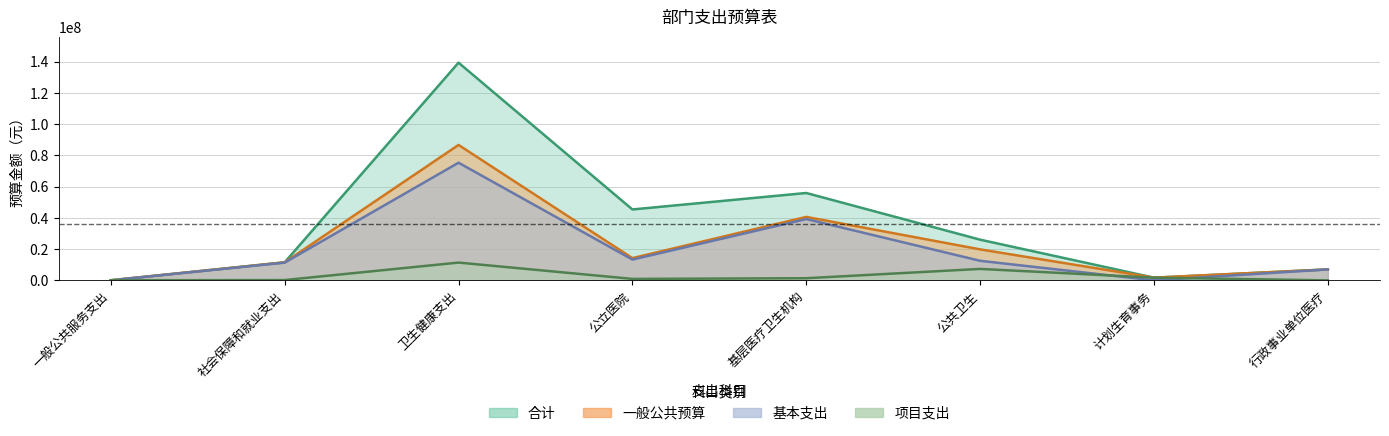

Reading left to right, transcribe all the data shown in this chart.

合计: 一般公共服务支出=59000.0	社会保障和就业支出=11530619.0	卫生健康支出=139281501.4	公立医院=45355551.0	基层医疗卫生机构=55899853.0	公共卫生=26028505.0	计划生育事务=1715352.6	行政事业单位医疗=6999281.9
一般公共预算: 一般公共服务支出=59000.0	社会保障和就业支出=11530619.0	卫生健康支出=86641563.4	公立医院=14223402.0	基层医疗卫生机构=40596264.0	公共卫生=19824305.0	计划生育事务=1715352.6	行政事业单位医疗=6999281.9
基本支出: 一般公共服务支出=0.0	社会保障和就业支出=11339345.4	卫生健康支出=75267650.8	公立医院=13293402.0	基层医疗卫生机构=39236444.0	公共卫生=12513405.0	计划生育事务=0.0	行政事业单位医疗=6999281.9
项目支出: 一般公共服务支出=59000.0	社会保障和就业支出=191273.6	卫生健康支出=11373912.6	公立医院=930000.0	基层医疗卫生机构=1359820.0	公共卫生=7310900.0	计划生育事务=1715352.6	行政事业单位医疗=0.0